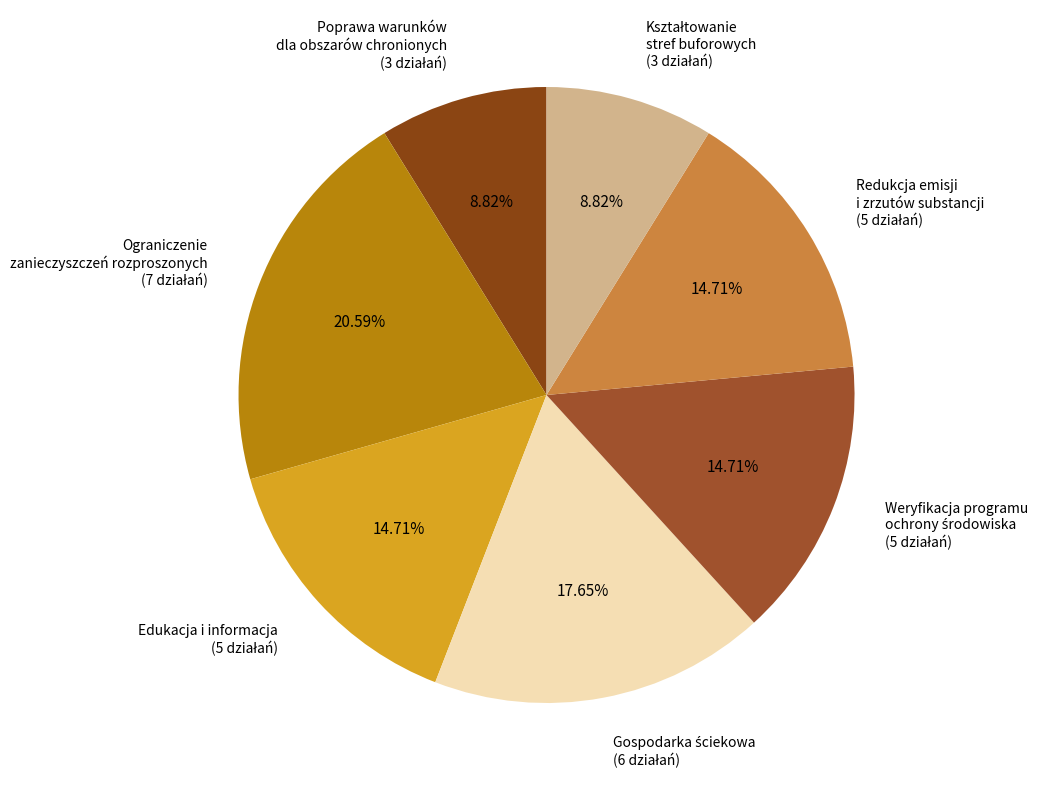

Combined, do Redukcja emisji i zrzutów substancji and Ograniczenie zanieczyszczeń rozproszonych account for over 50%?

No